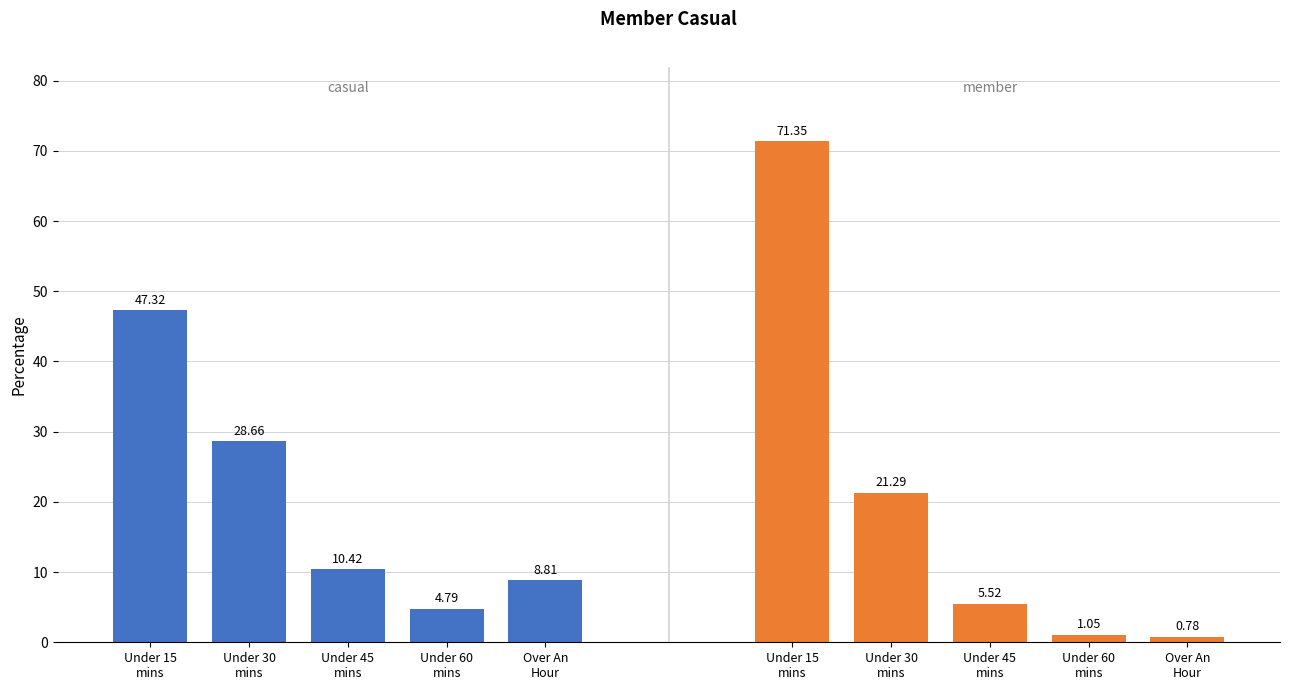

How many series are shown in this chart?

2